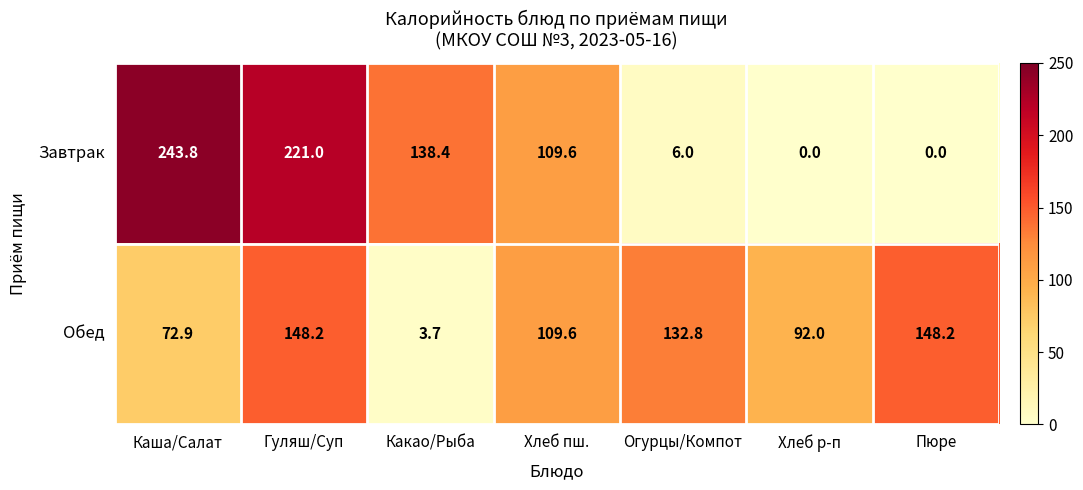

At which category is the sum across all series the highest?

Гуляш/Суп